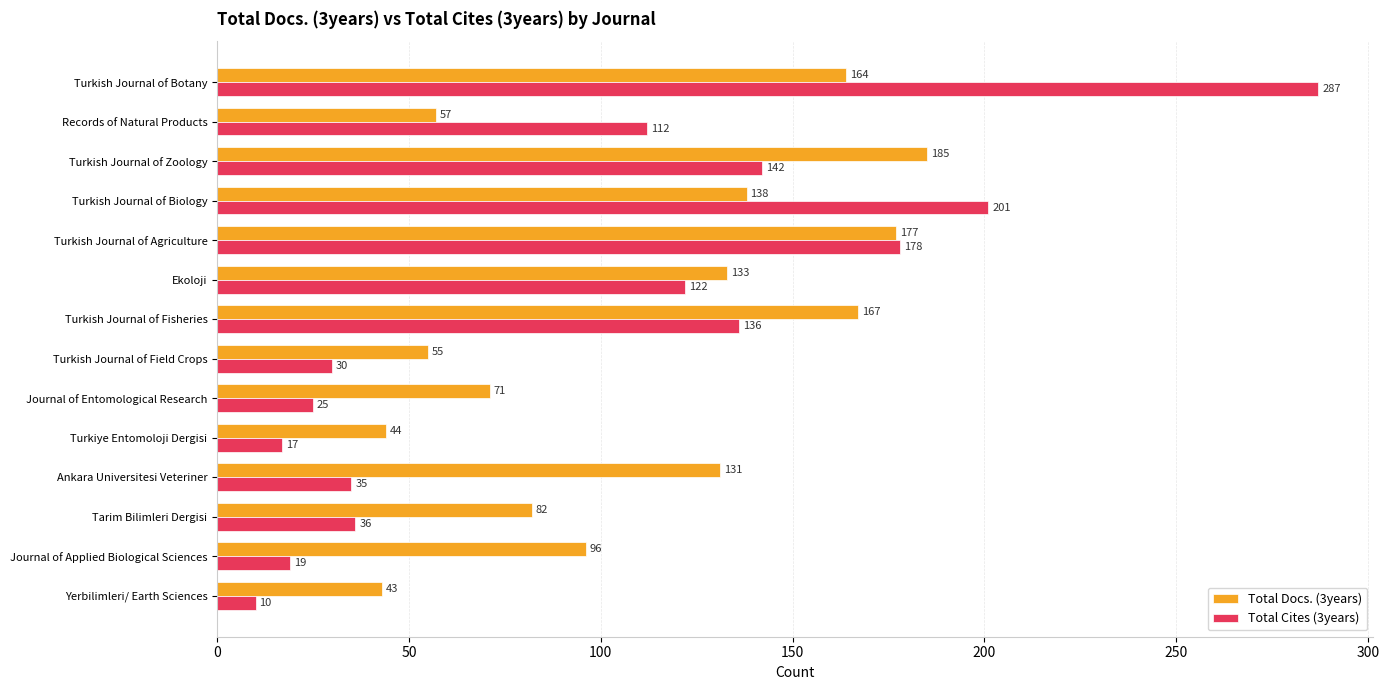

What is the total value across all series at Journal of Applied Biological Sciences?

115